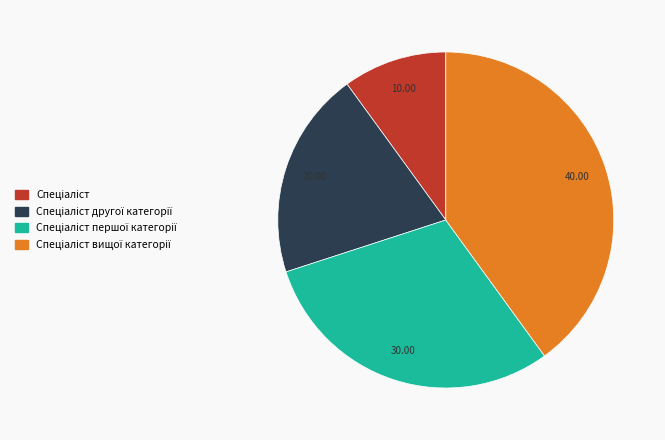

Is there any slice that represents more than half of the pie?

No